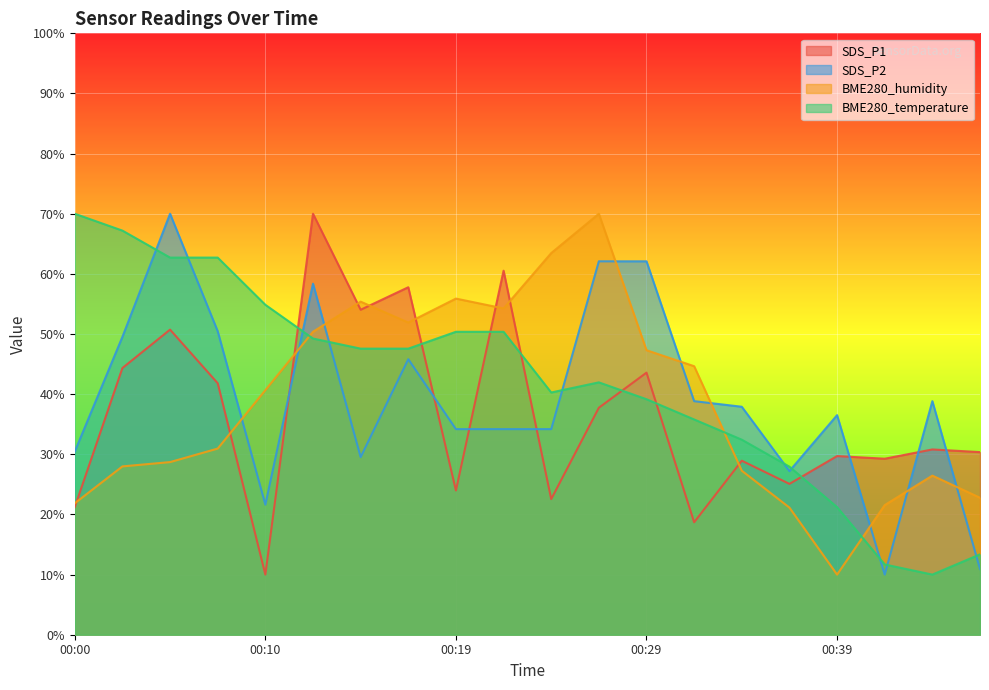

What are all the series names shown in the legend?

SDS_P1, SDS_P2, BME280_humidity, BME280_temperature